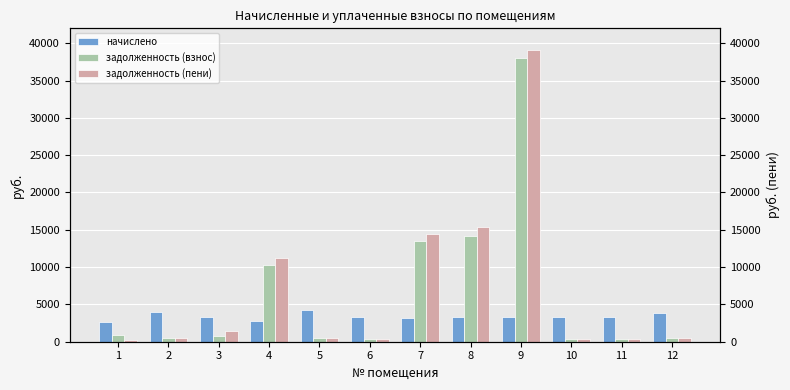

At which category does the chart reach its peak across all series?

9